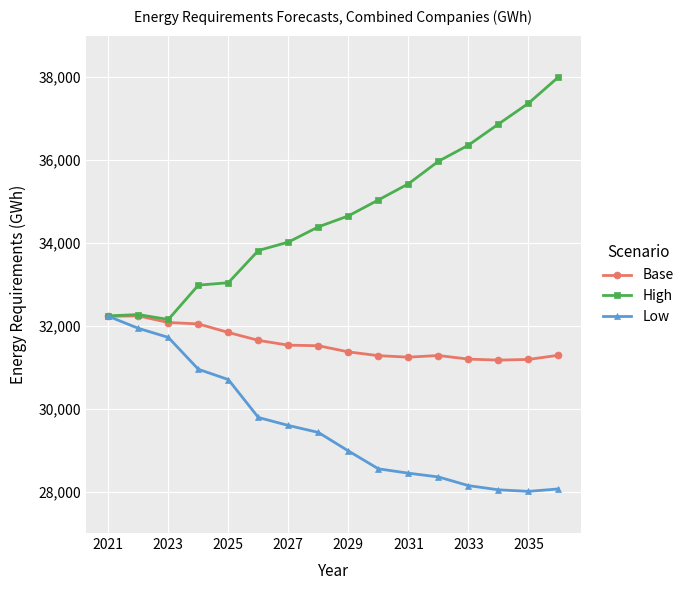

Which series has the widest spread of values?

High